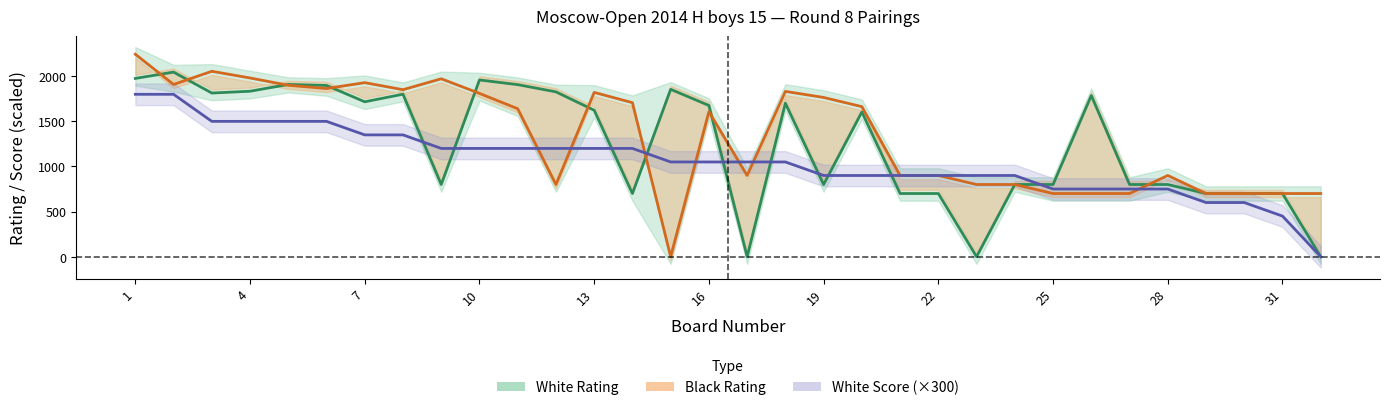

How many times do White Rating and Black Rating cross each other?

9